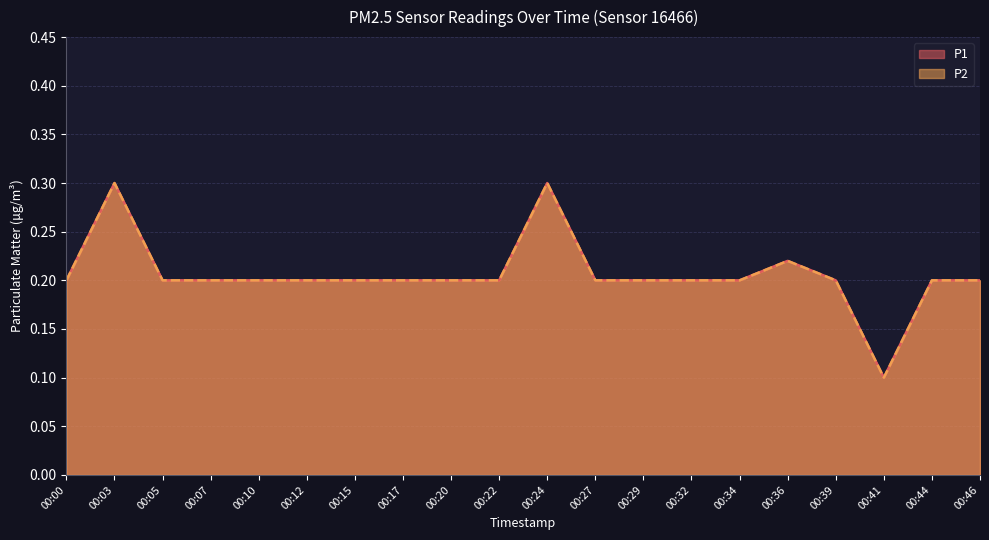

At which category does P2 reach its first local peak?

00:03